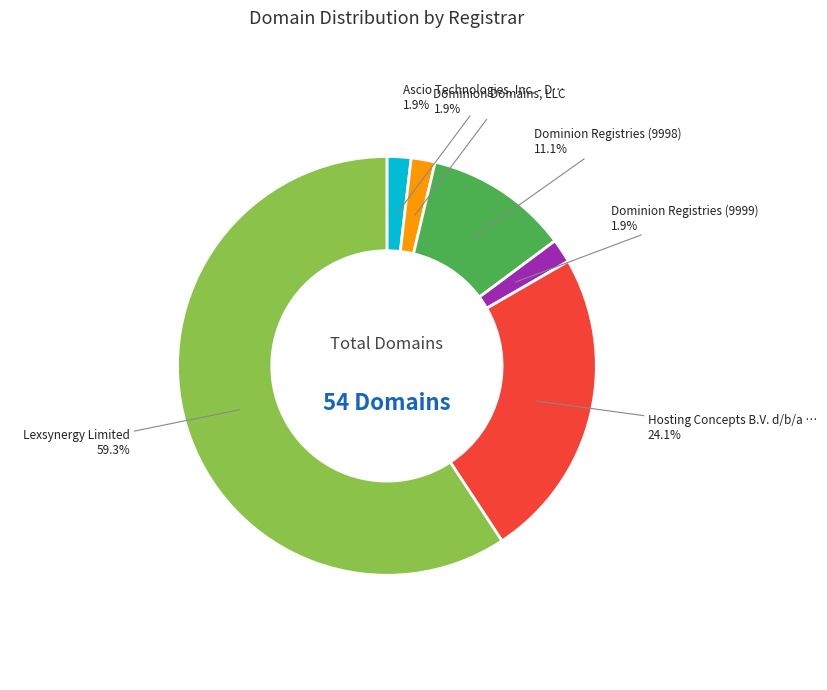

Does any single category account for the majority?

Yes